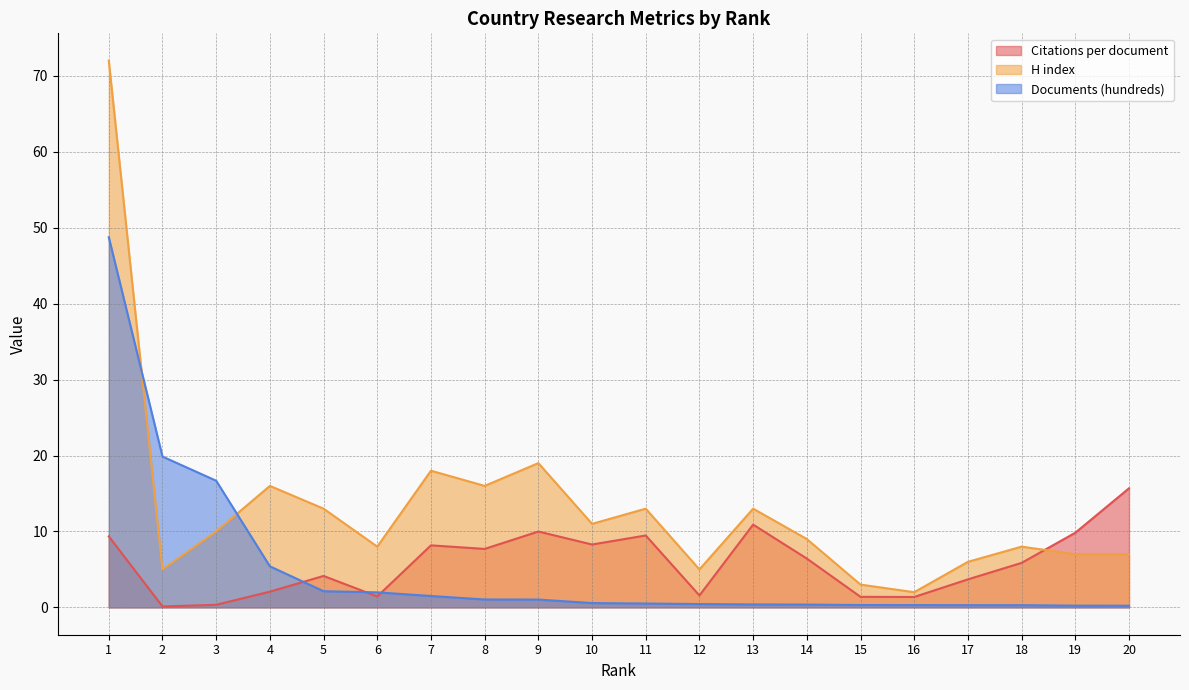

How many lines are shown in the chart?

3